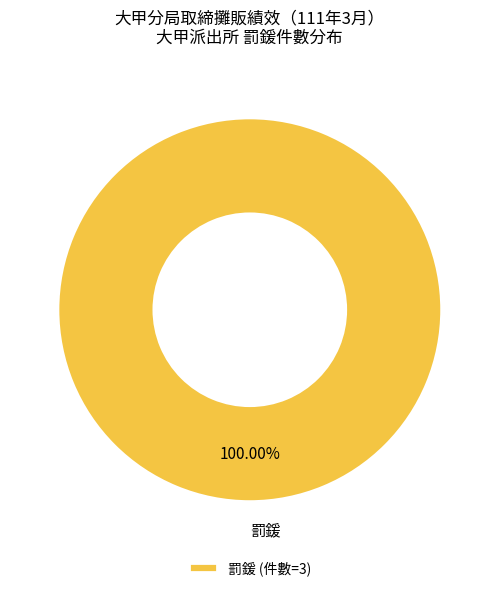

Does 罰鍰 represent more than half of the total?

Yes